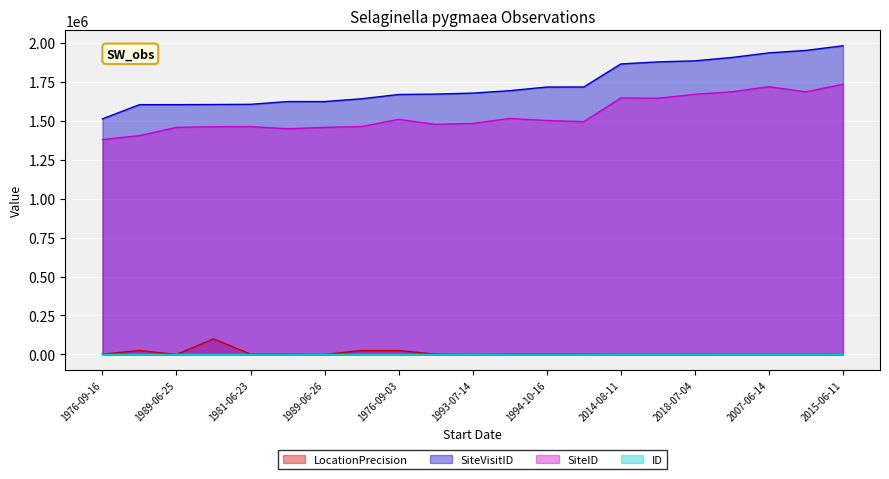

What is the maximum value shown in the chart?

1982101